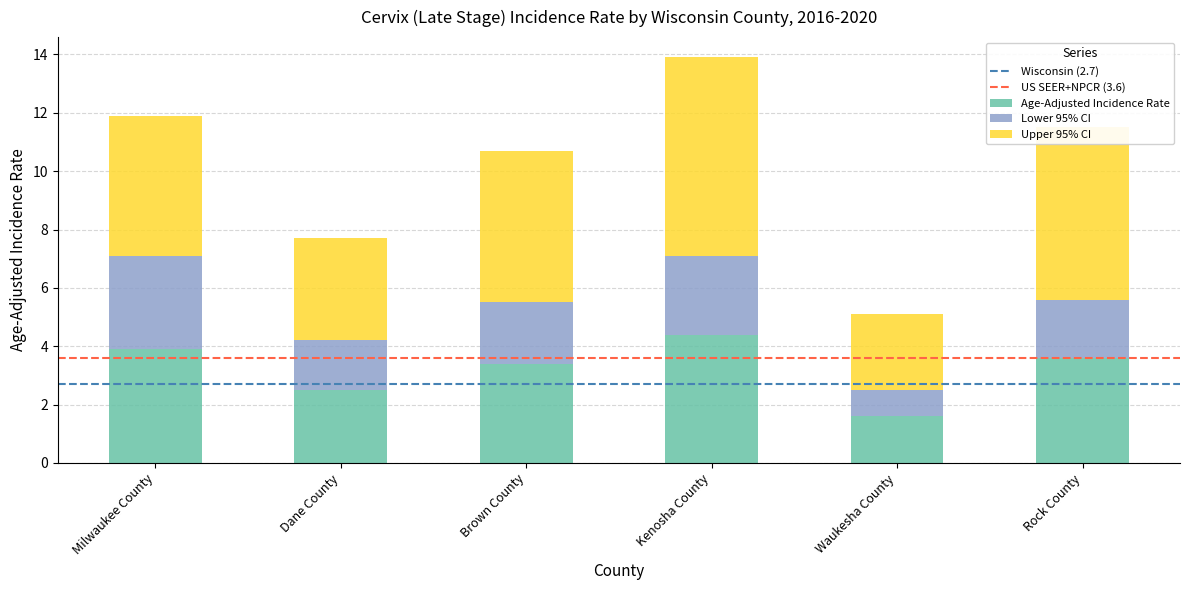

What is the average value of the Age-Adjusted Incidence Rate series?

3.2